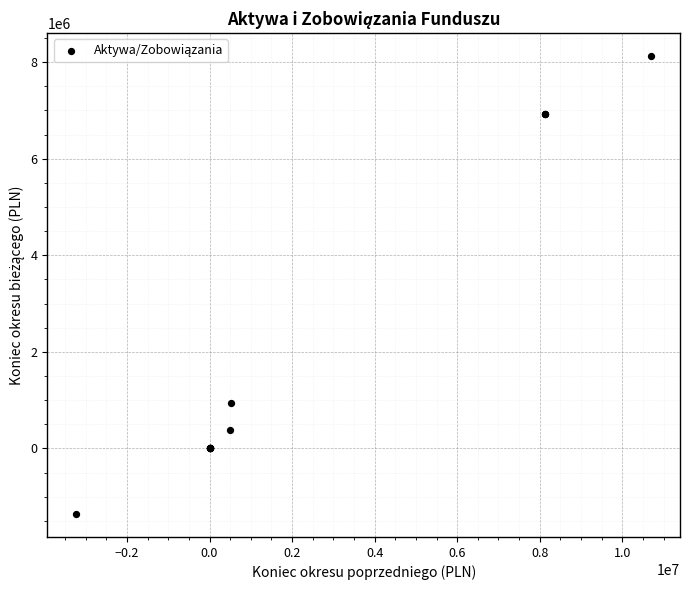

What Y value in the scatter plot is closest to 3382872?

944132.7